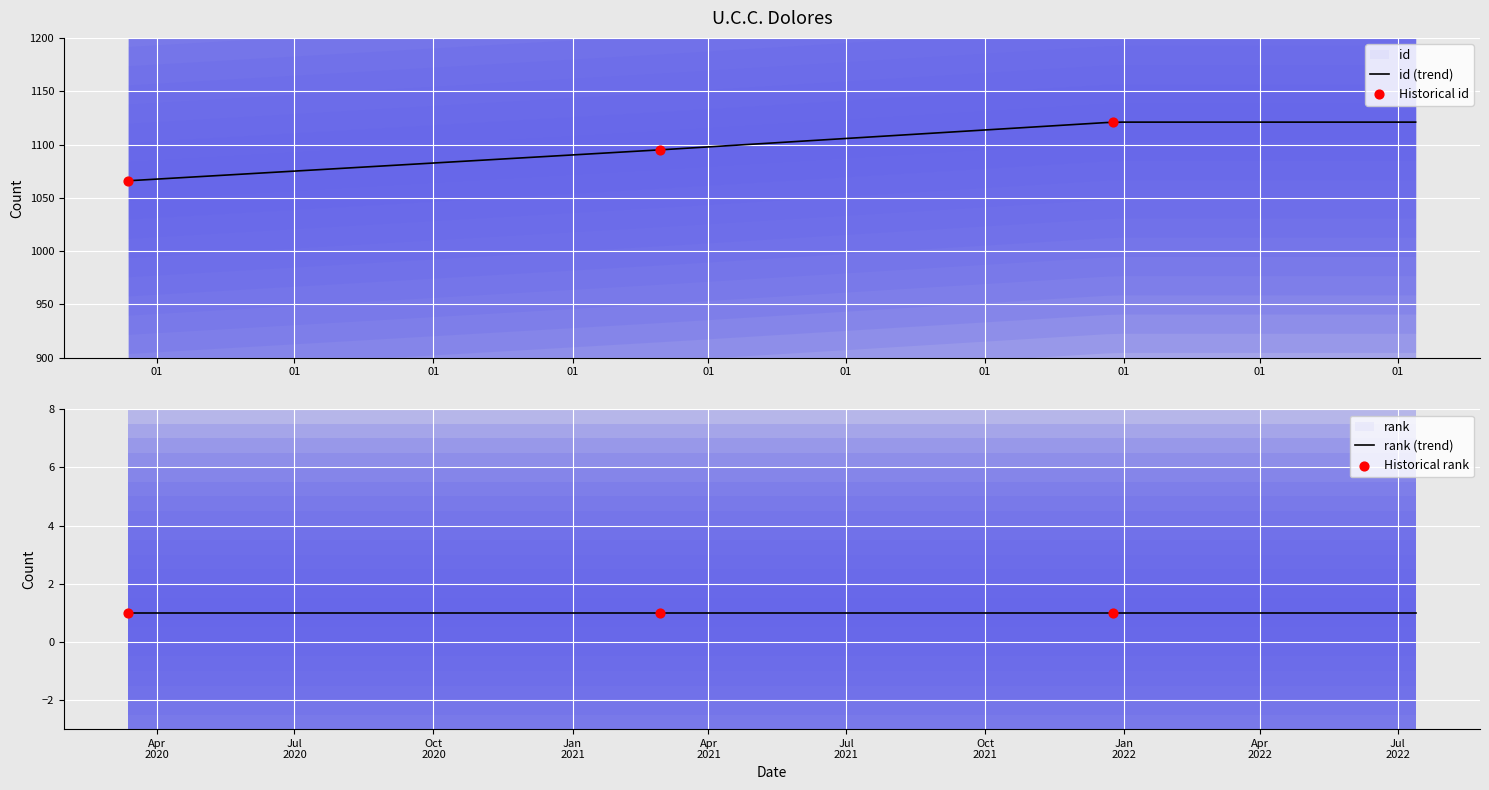

Approximately how many times larger is the value at 25/12/2021 compared to 13/03/2020?

1.1